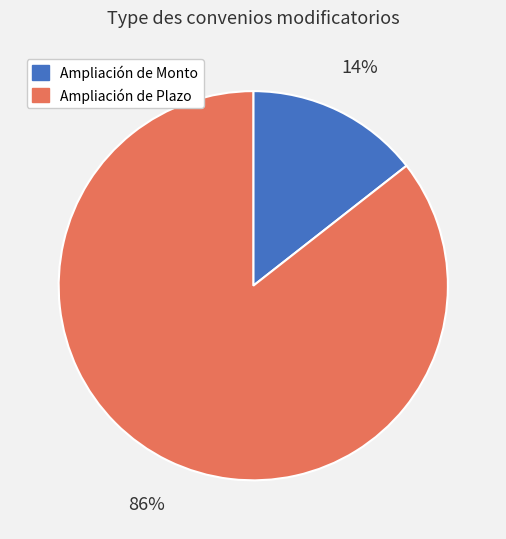

To the nearest percent, what portion does Ampliación de Monto represent?

14%